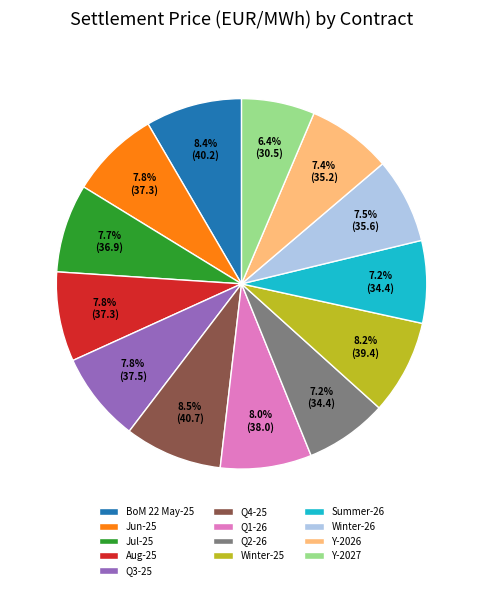

What is the smallest slice in the pie chart?

Y-2027